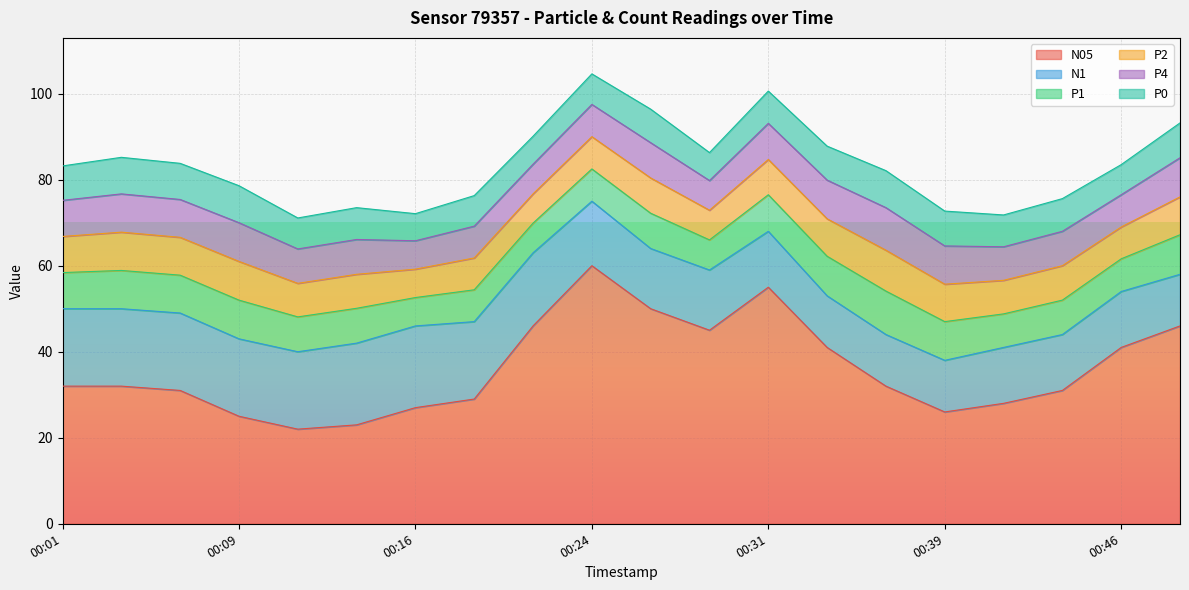

How many series are shown in this chart?

6